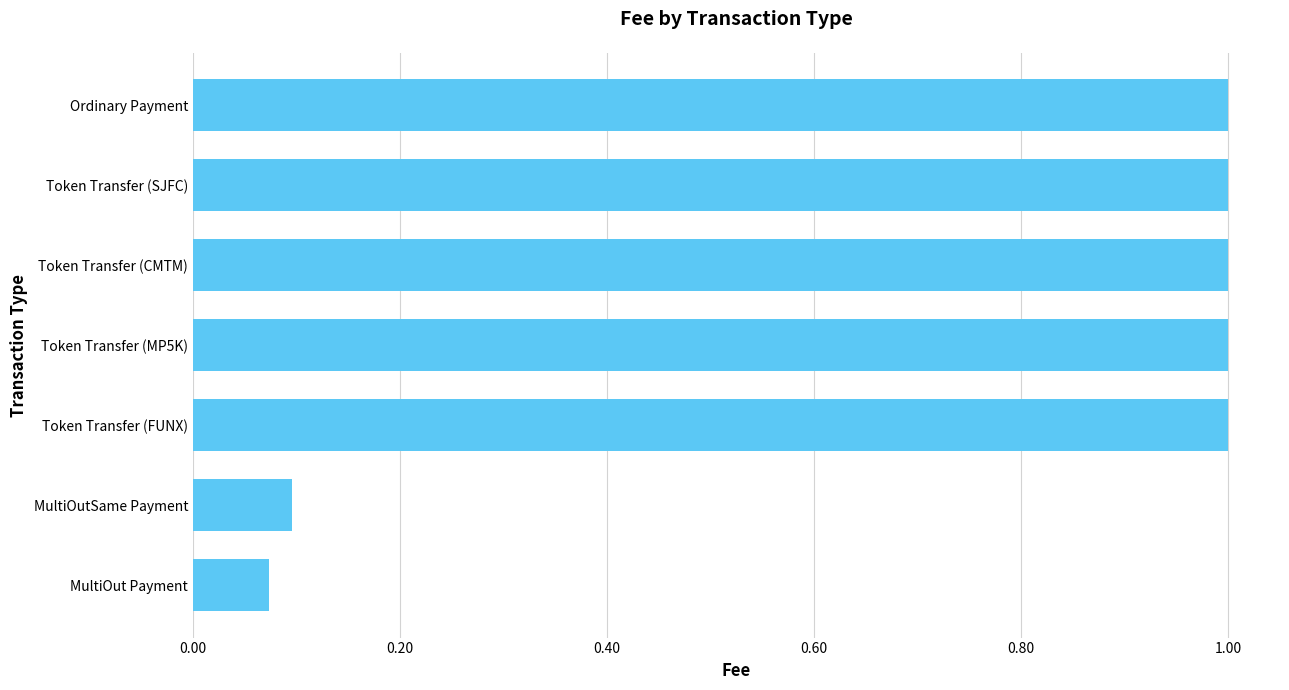

The value at MultiOutSame Payment is 0.0. True or false?

False